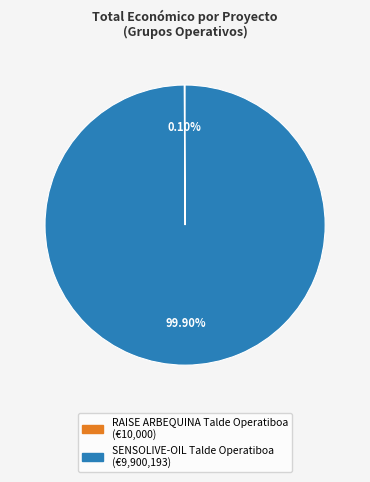

Which category has the biggest portion of the pie?

SENSOLIVE-OIL